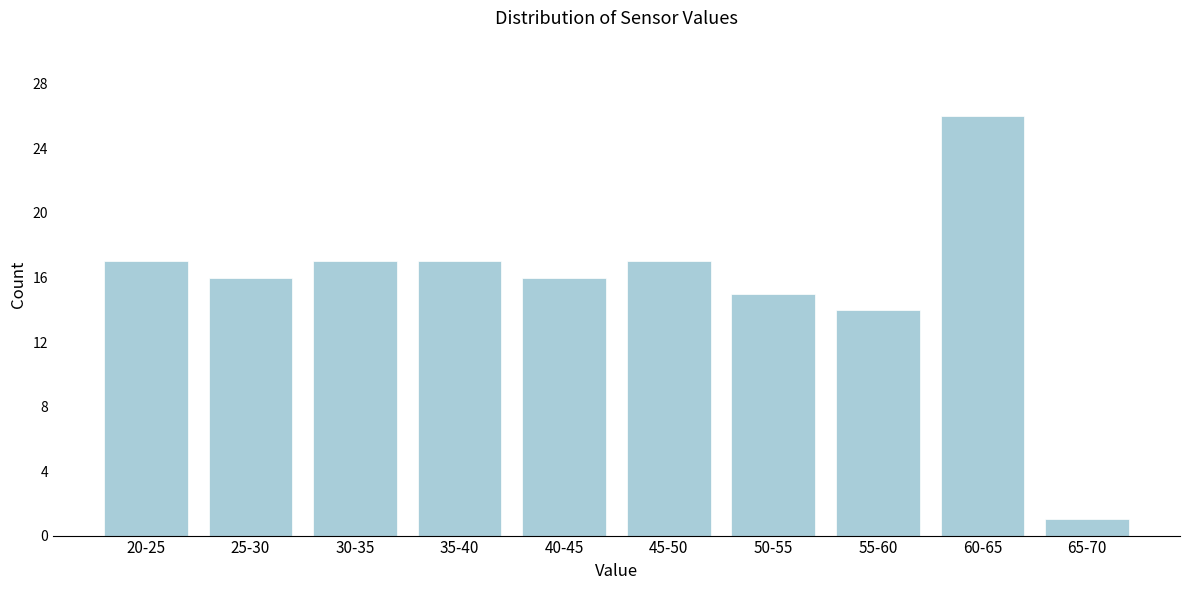

Reading right to left, what are all the values shown in this chart?

65-70=1	60-65=26	55-60=14	50-55=15	45-50=17	40-45=16	35-40=17	30-35=17	25-30=16	20-25=17